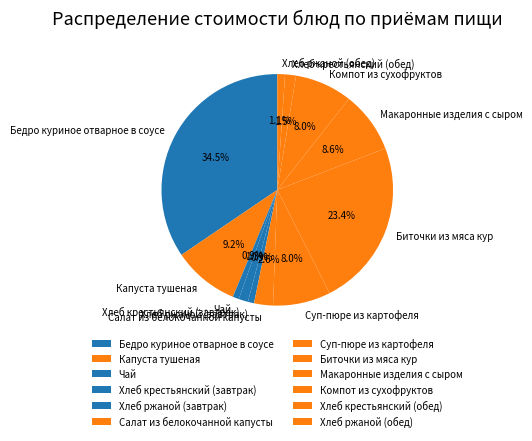

Which has a higher value, Биточки из мяса кур or Компот из сухофруктов?

Биточки из мяса кур